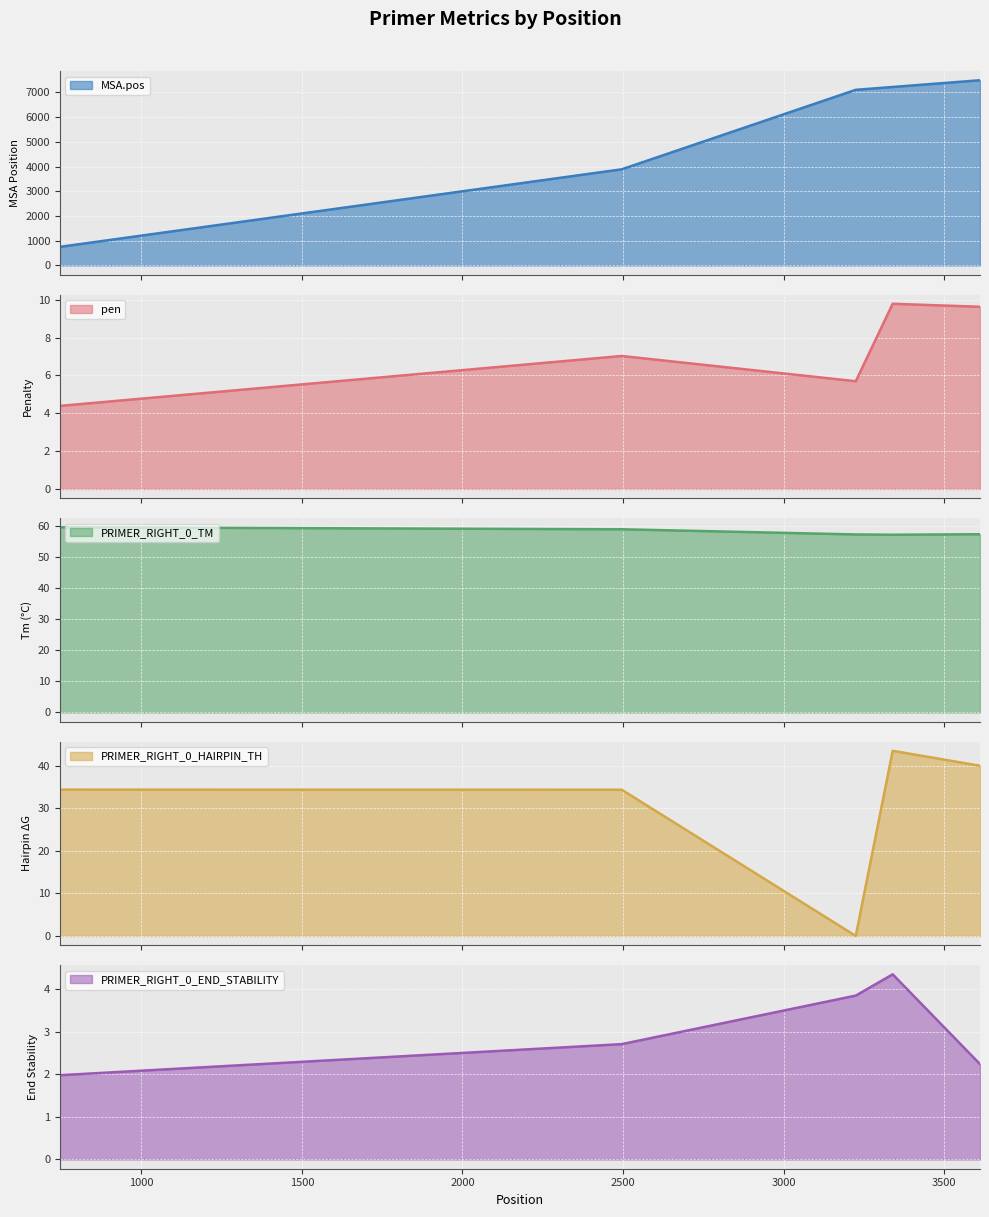

How many values in the PRIMER_RIGHT_0_END_STABILITY series are below 2?

1